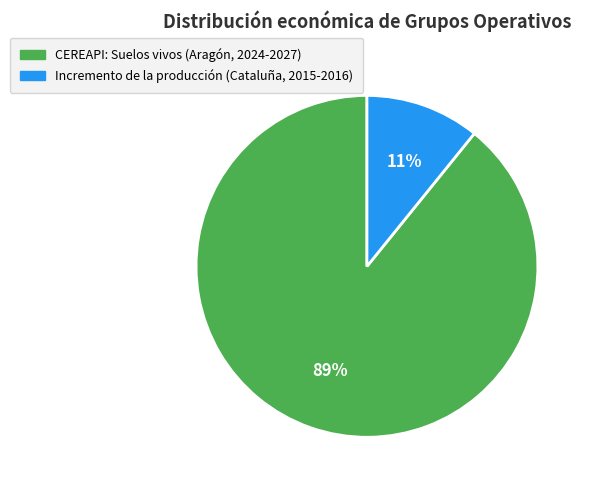

What percentage is the CEREAPI: Suelos vivos (Aragón, 2024-2027) slice, to the nearest percent?

89%